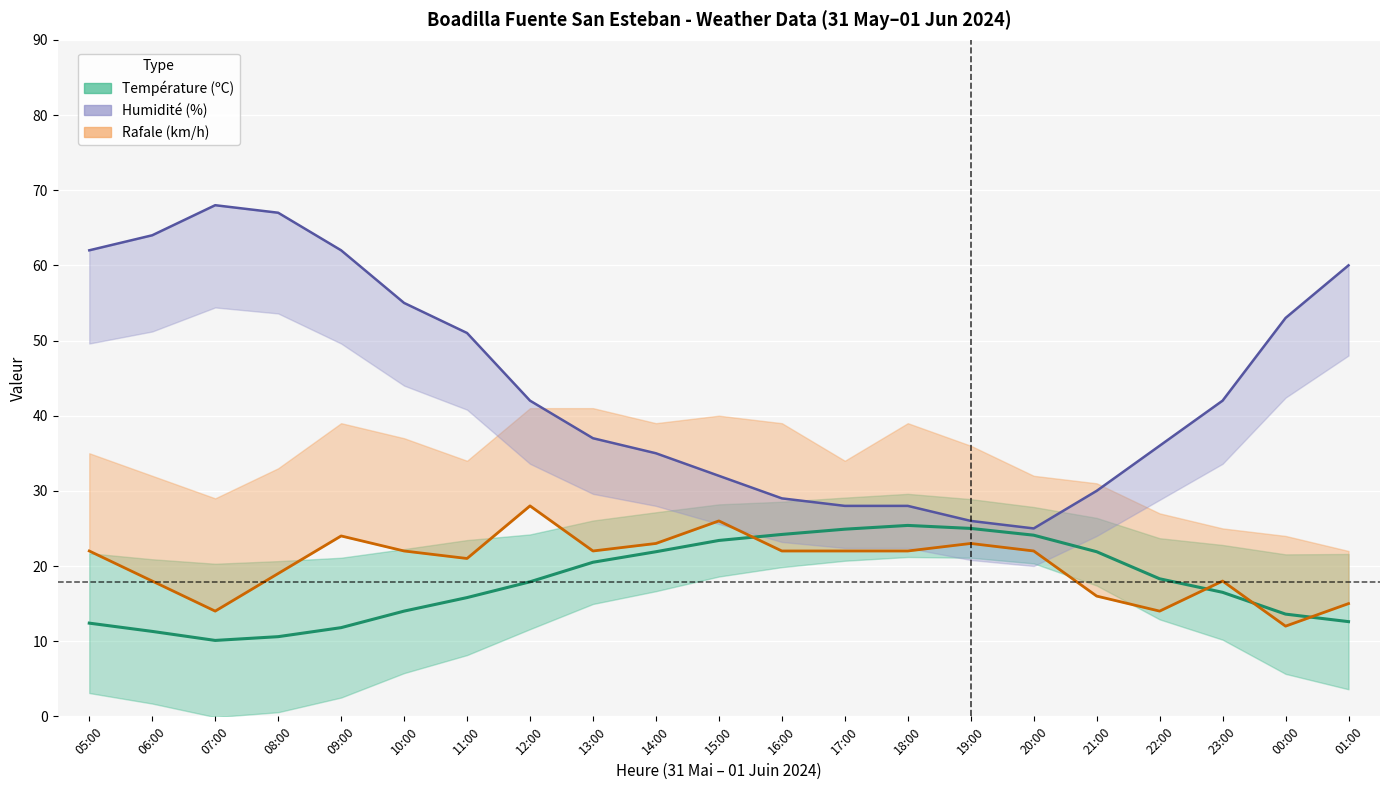

Which has a higher value, 07:00 or 01:00?

01:00